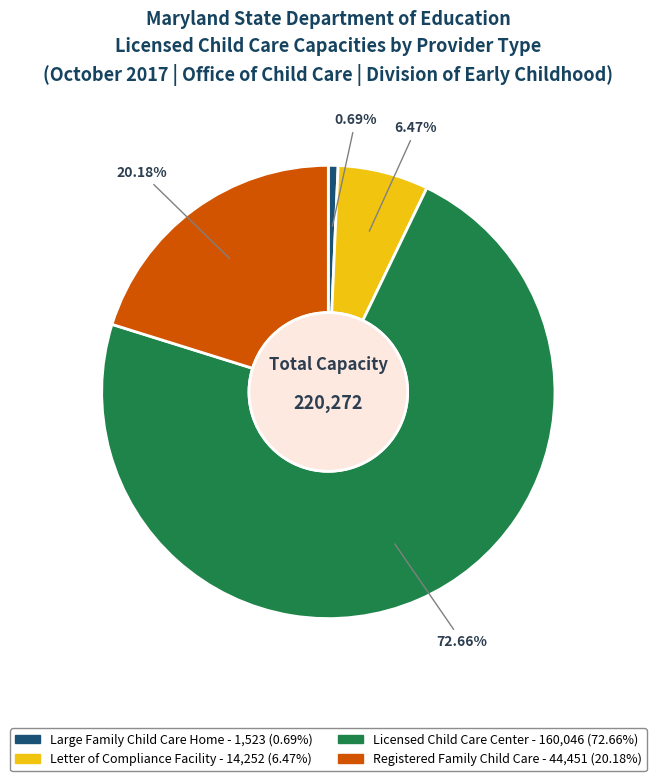

What percentage is the Licensed Child Care Center slice, to the nearest percent?

73%